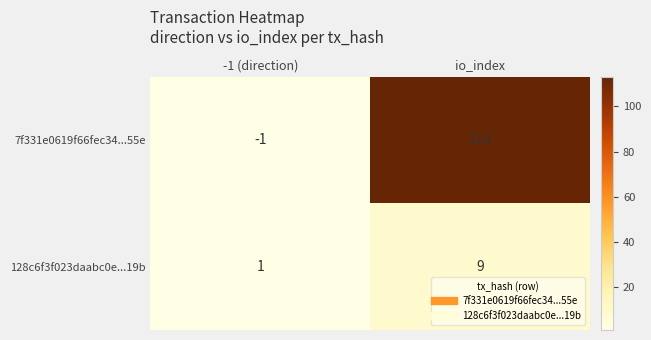

Reading left to right, transcribe all the data shown in this chart.

7f331e0619f66fec34...55e: -1	113
128c6f3f023daabc0e...19b: 1	9